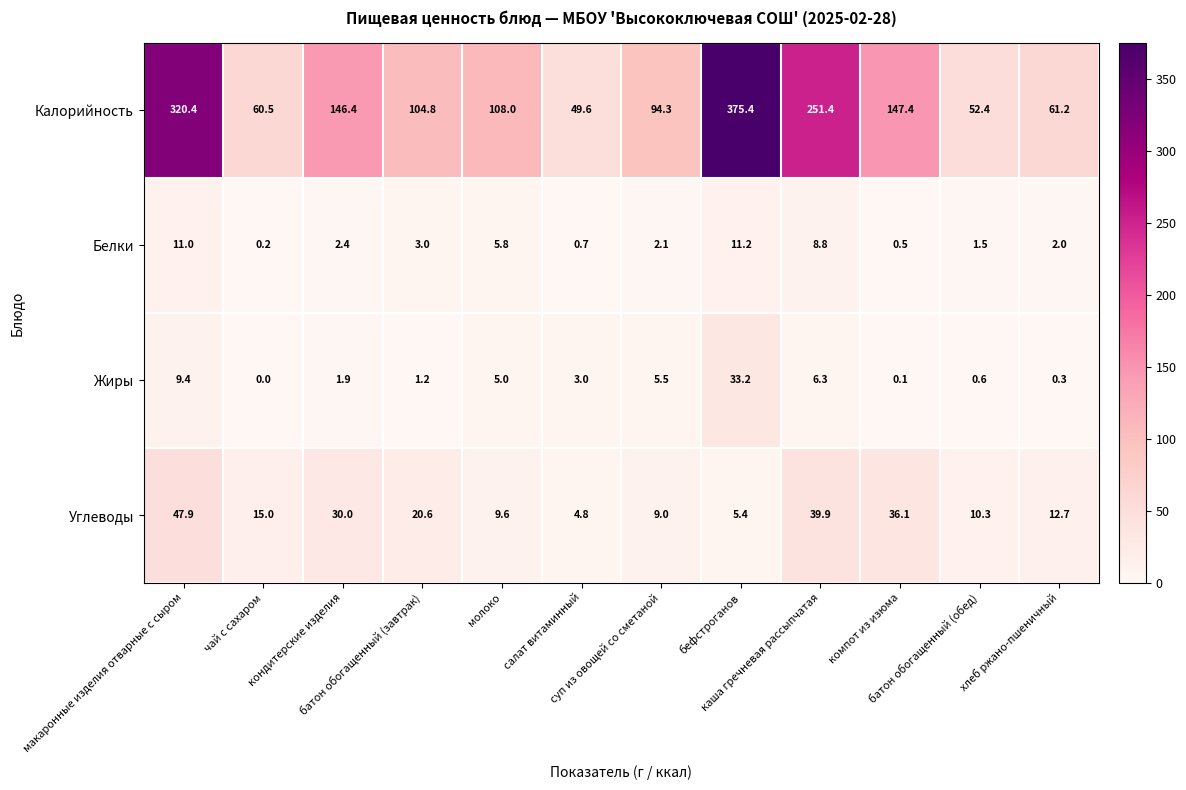

How many series are shown in this chart?

4